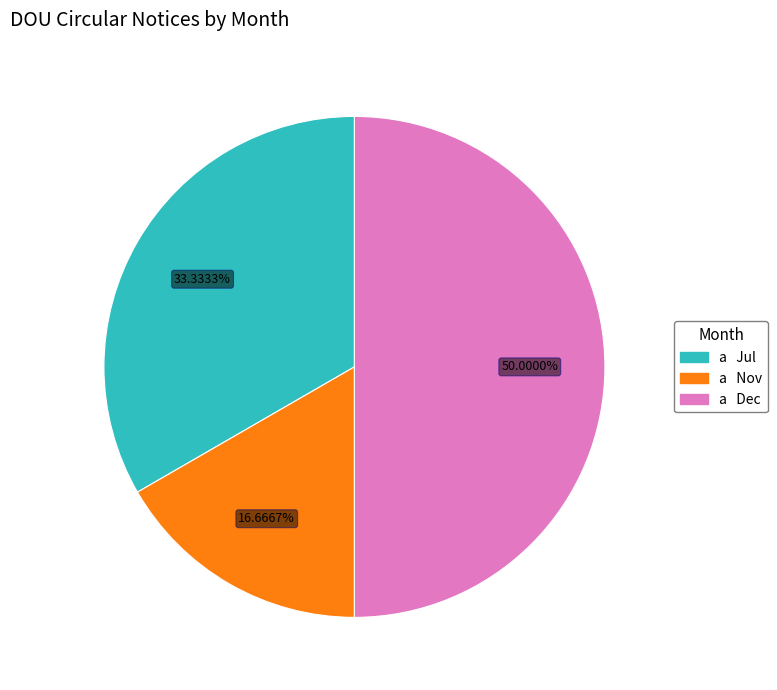

To the nearest percent, what is the average slice percentage?

33%